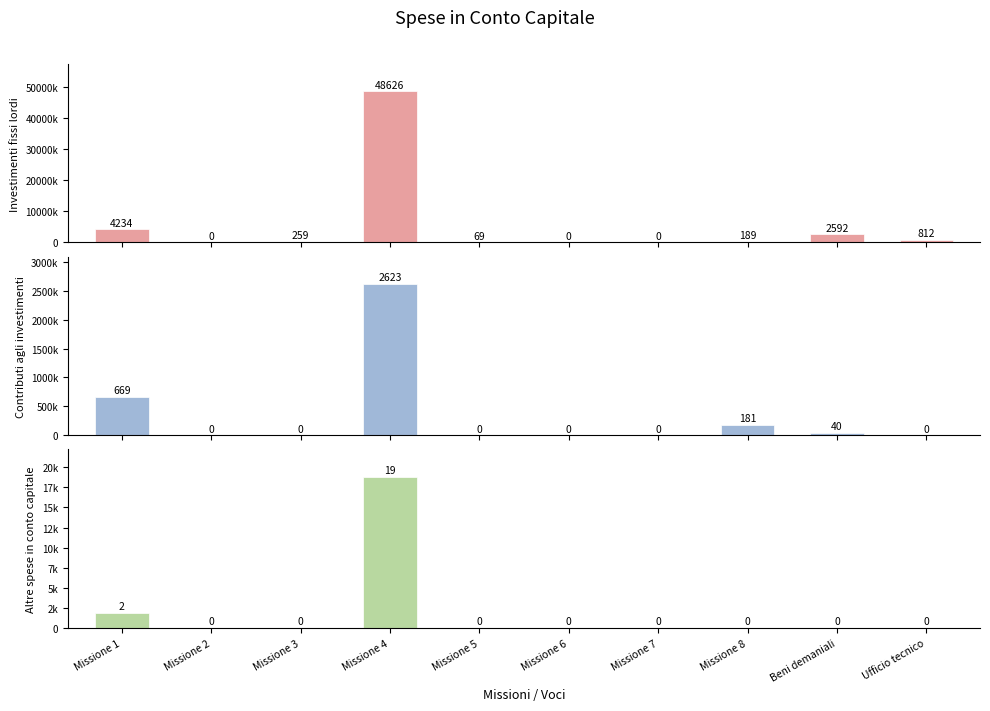

True or false: Contributi agli investimenti has a value of -851198.6 at Missione 2.

False